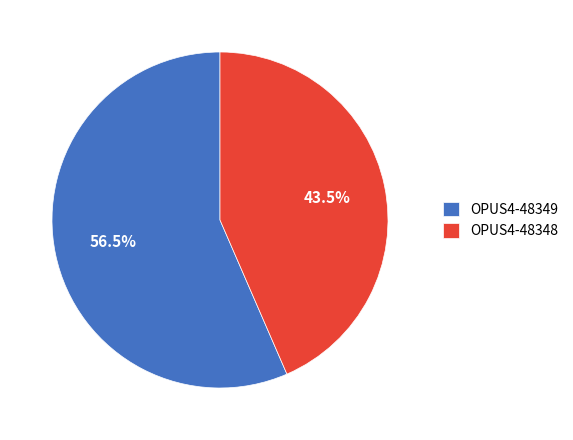

Is the sum of OPUS4-48349 and OPUS4-48348 greater than half?

Yes